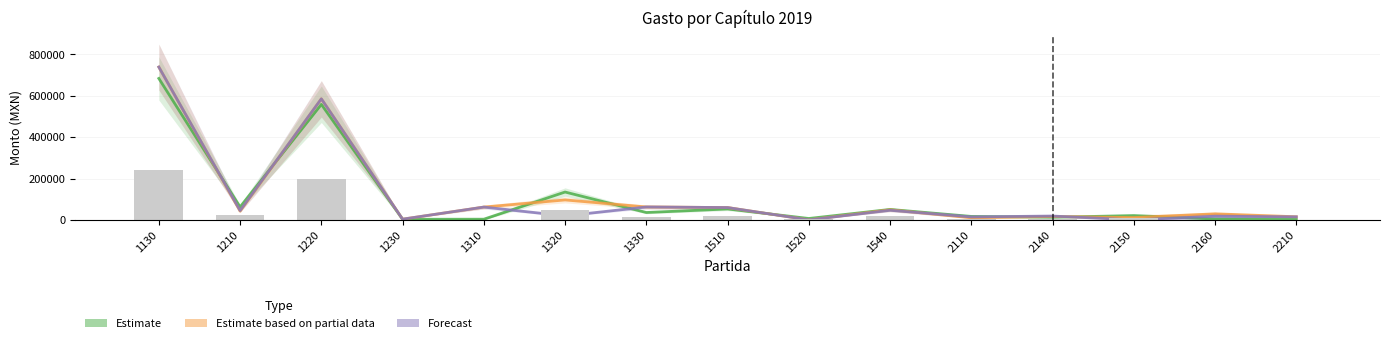

List the labels in order of Forecast value, smallest first.

1520, 2150, 1230, 2110, 2210, 2160, 2140, 1320, 1210, 1540, 1510, 1310, 1330, 1220, 1130